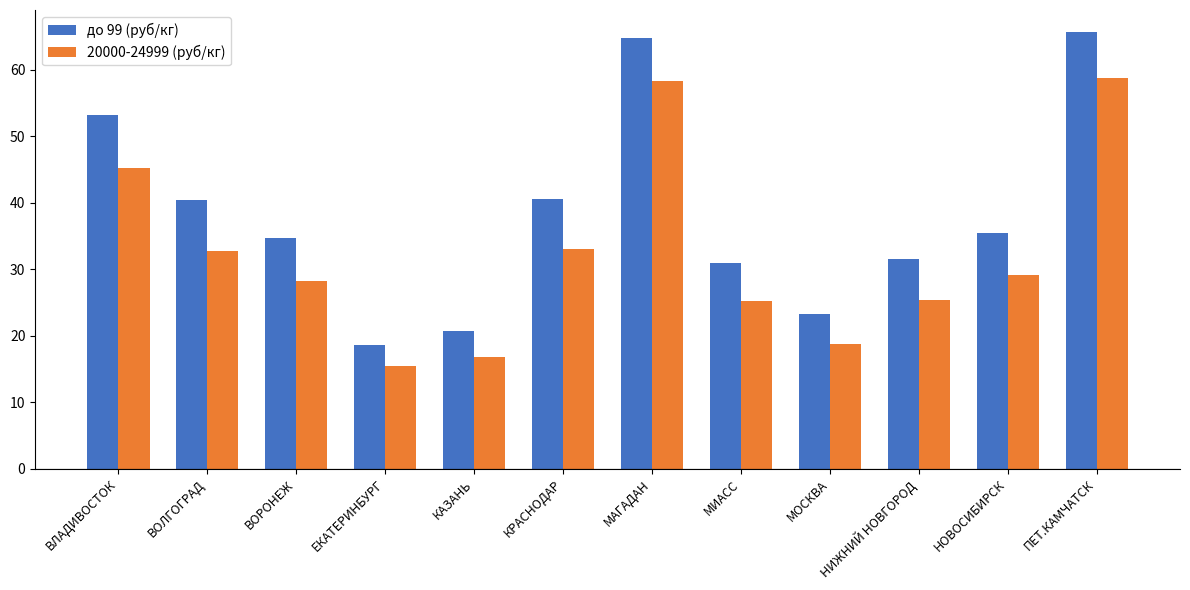

Rank the series at КРАСНОДАР from highest to lowest value.

до 99 (руб/кг), 20000-24999 (руб/кг)